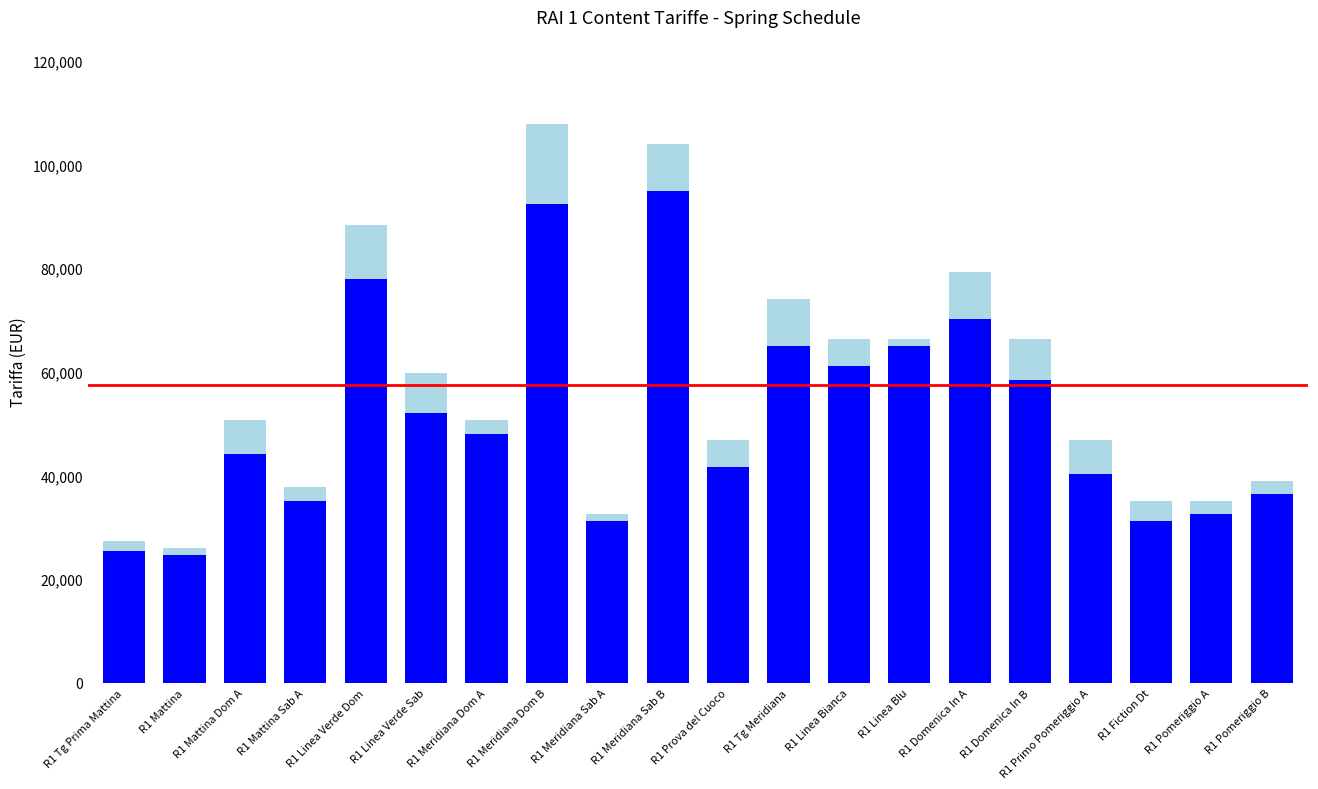

What is the total value across all series at R1 Meridiana Dom B?

107900